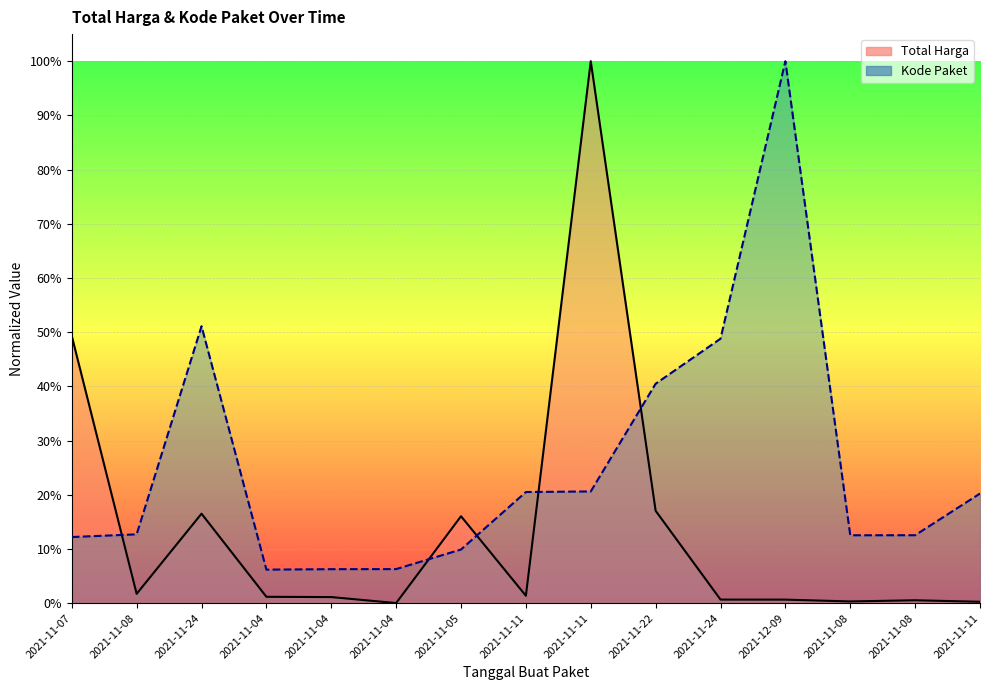

Is it true that Total Harga equals 0.0 at 2021-11-08?

True